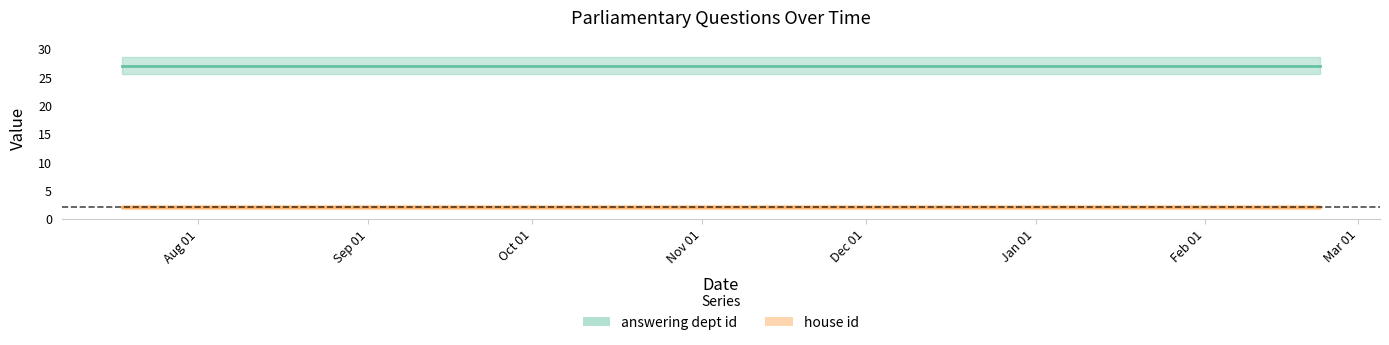

The answering dept id series shows 9 at 2017-07-27. True or false?

False